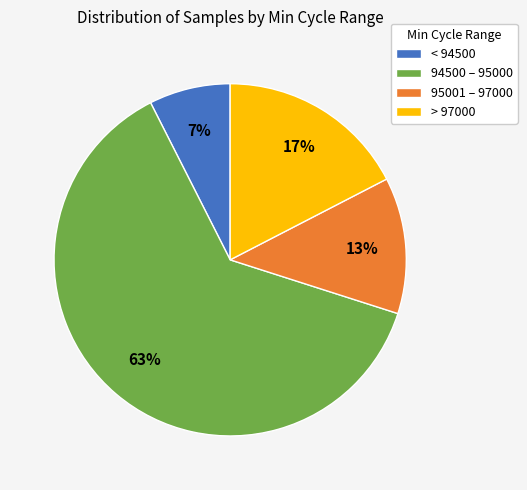

True or false: > 97000 accounts for 17% of the total.

True